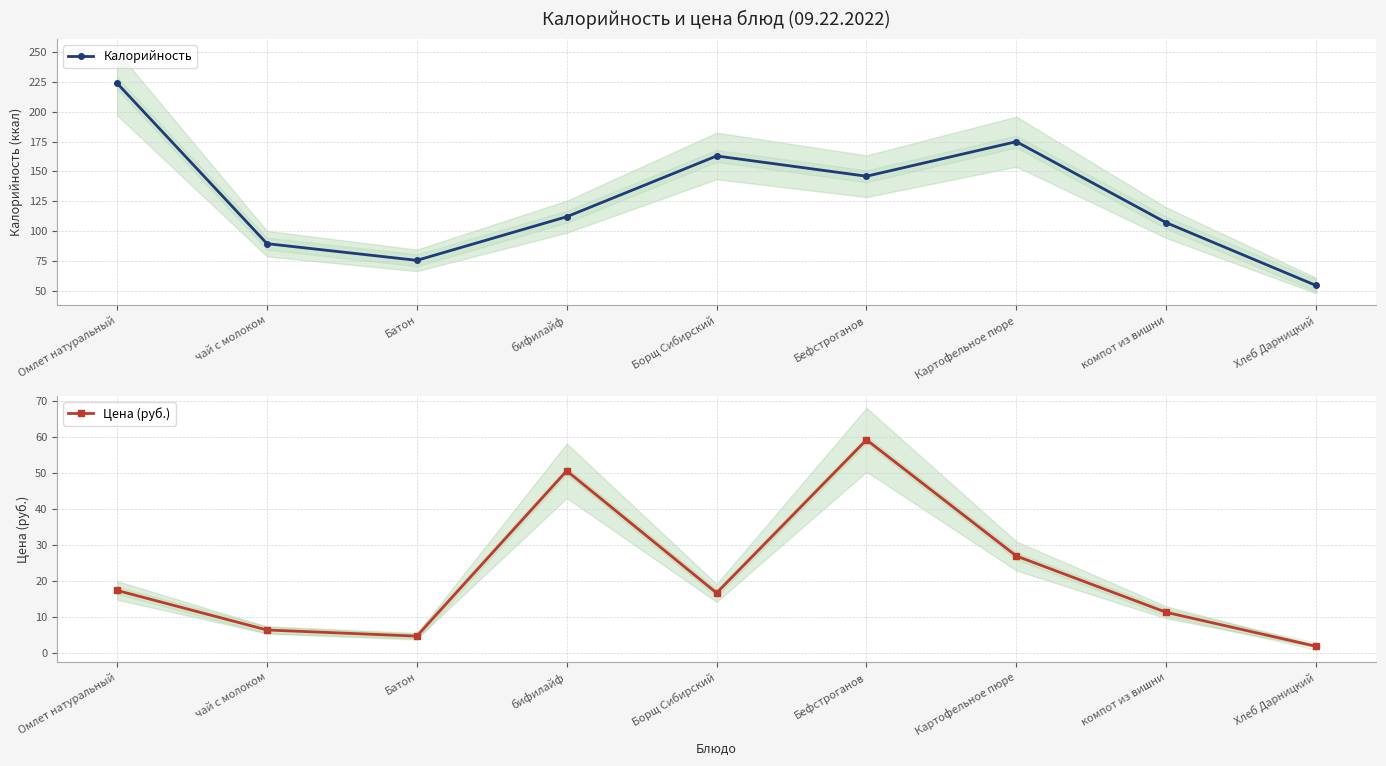

What is the label of the 1st point from the left?

Омлет натуральный